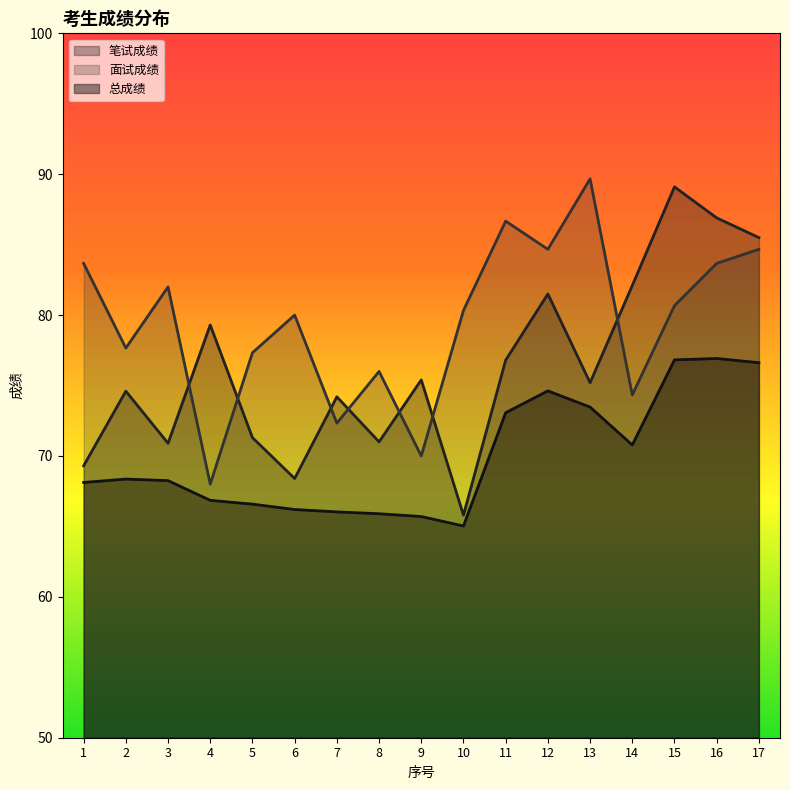

What is the value of the 总成绩 point at the 9th from the left?

65.7